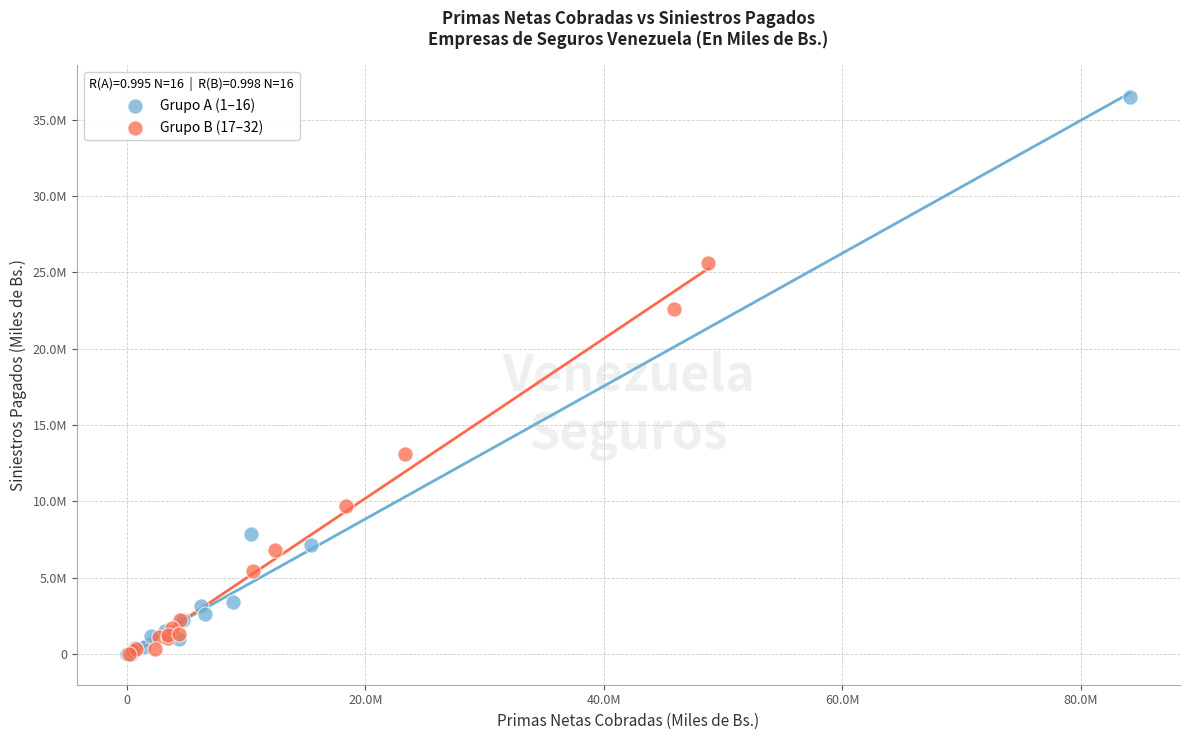

What are all the series names shown in the legend?

Grupo A (1–16), Grupo B (17–32)